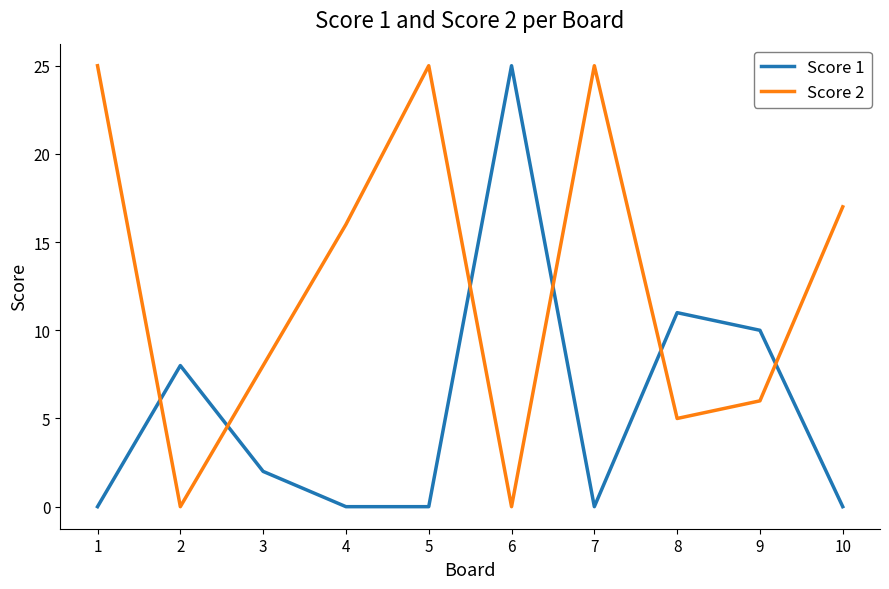

Which series ends up on top after the final intersection of Score 1 and Score 2?

Score 2